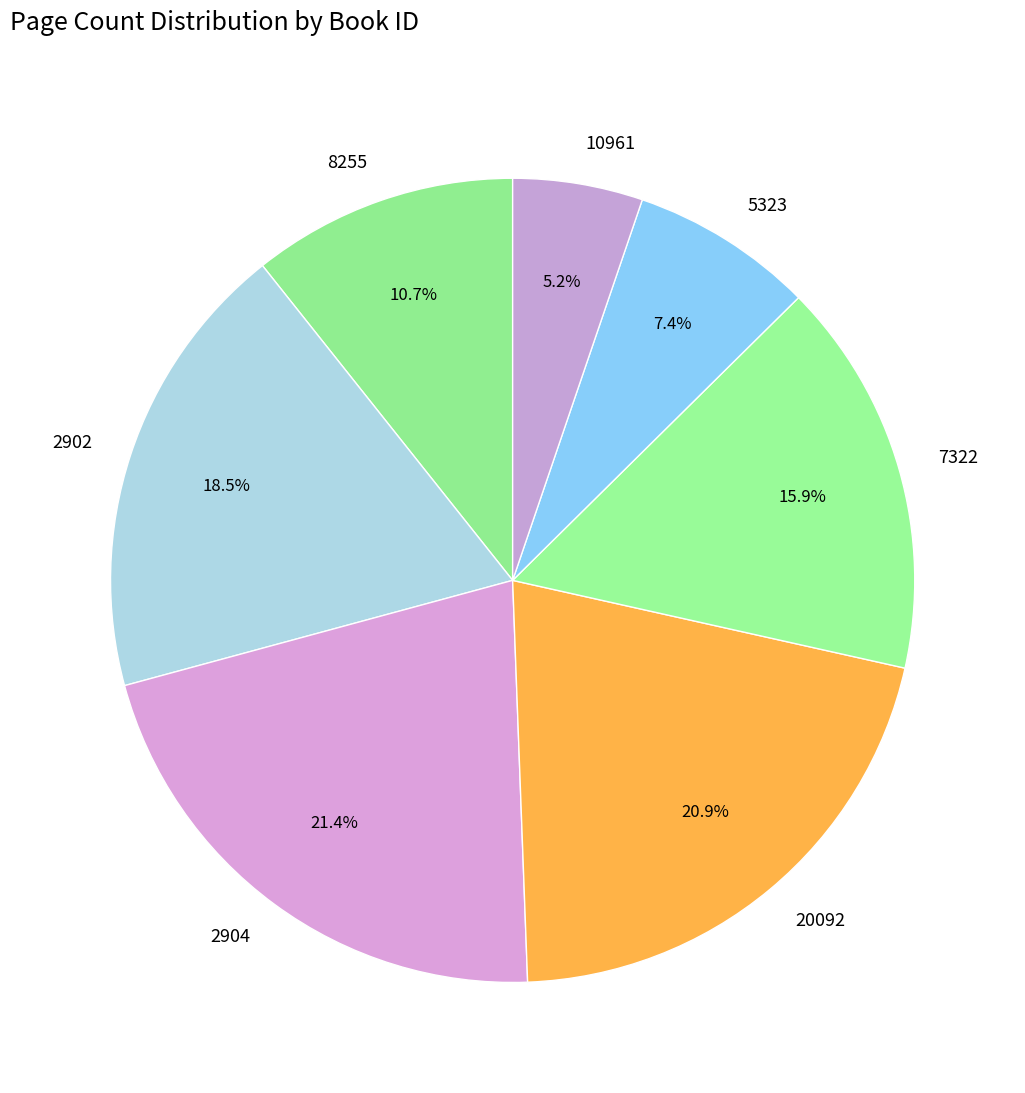

To the nearest percent, what is the average slice percentage?

14%